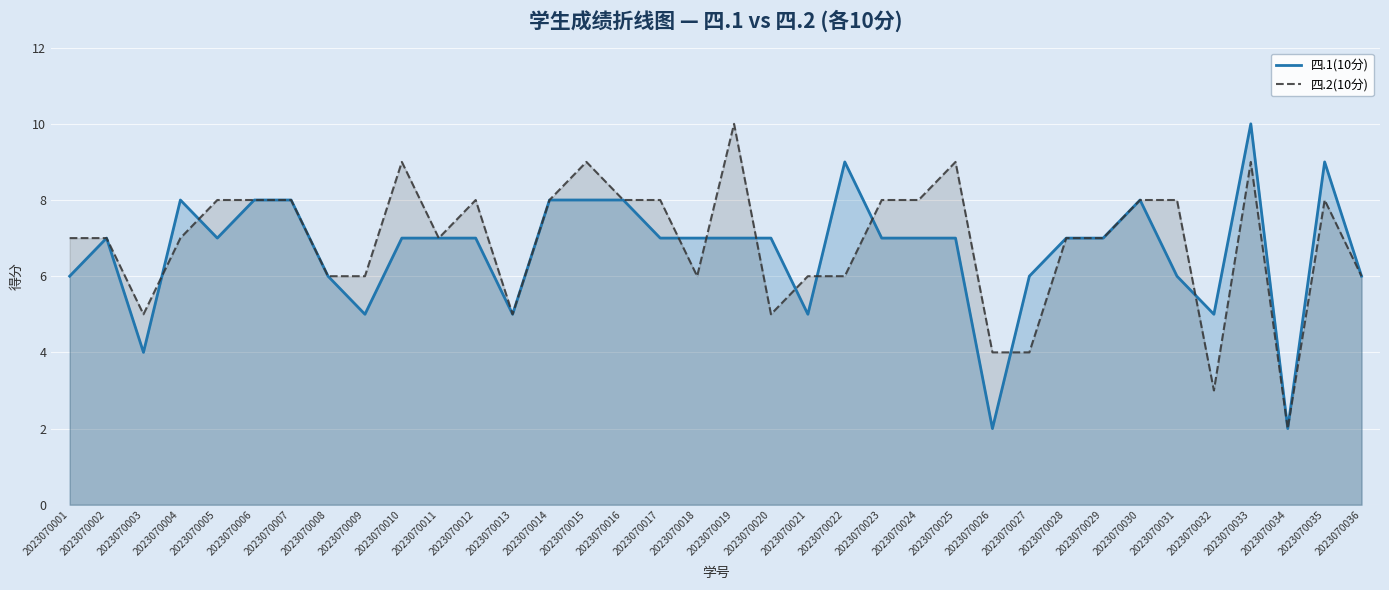

Reading right to left, extract all data points from this chart.

四.1(10分): 2023070036=6	2023070035=9	2023070034=2	2023070033=10	2023070032=5	2023070031=6	2023070030=8	2023070029=7	2023070028=7	2023070027=6	2023070026=2	2023070025=7	2023070024=7	2023070023=7	2023070022=9	2023070021=5	2023070020=7	2023070019=7	2023070018=7	2023070017=7	2023070016=8	2023070015=8	2023070014=8	2023070013=5	2023070012=7	2023070011=7	2023070010=7	2023070009=5	2023070008=6	2023070007=8	2023070006=8	2023070005=7	2023070004=8	2023070003=4	2023070002=7	2023070001=6
四.2(10分): 2023070036=6	2023070035=8	2023070034=2	2023070033=9	2023070032=3	2023070031=8	2023070030=8	2023070029=7	2023070028=7	2023070027=4	2023070026=4	2023070025=9	2023070024=8	2023070023=8	2023070022=6	2023070021=6	2023070020=5	2023070019=10	2023070018=6	2023070017=8	2023070016=8	2023070015=9	2023070014=8	2023070013=5	2023070012=8	2023070011=7	2023070010=9	2023070009=6	2023070008=6	2023070007=8	2023070006=8	2023070005=8	2023070004=7	2023070003=5	2023070002=7	2023070001=7